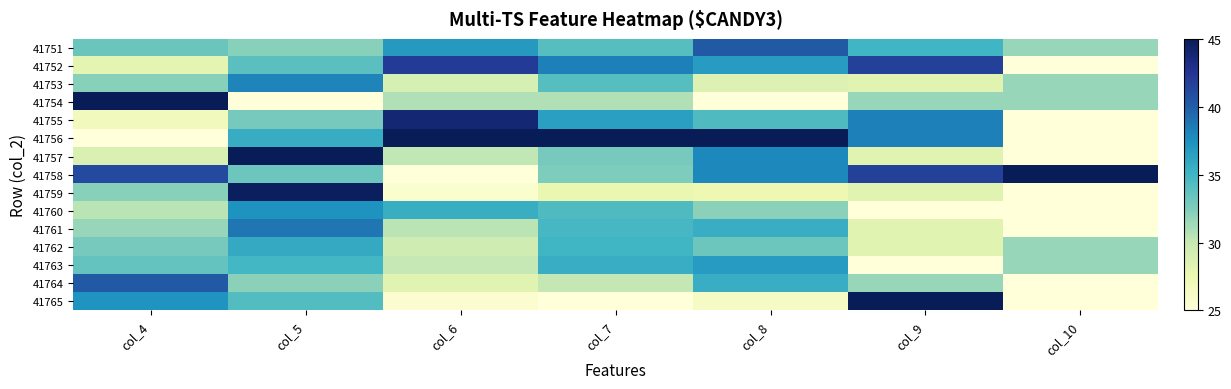

At which category is the sum across all series the highest?

col_5